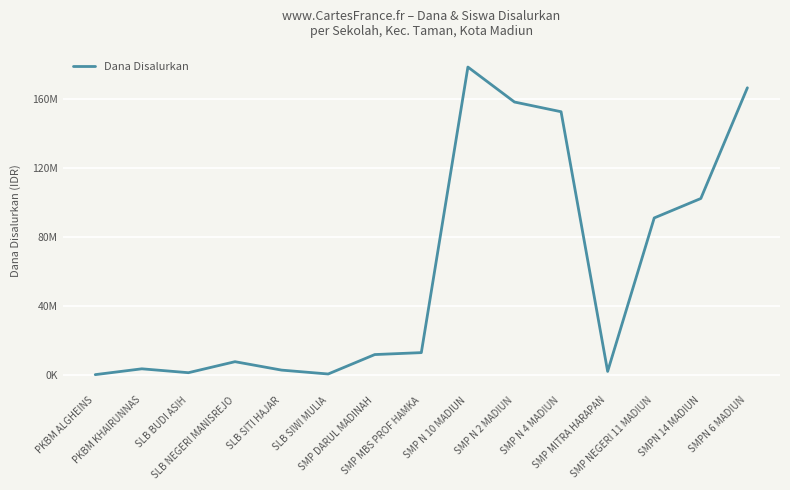

Is it true that the value at SMP N 10 MADIUN is 64074526?

False